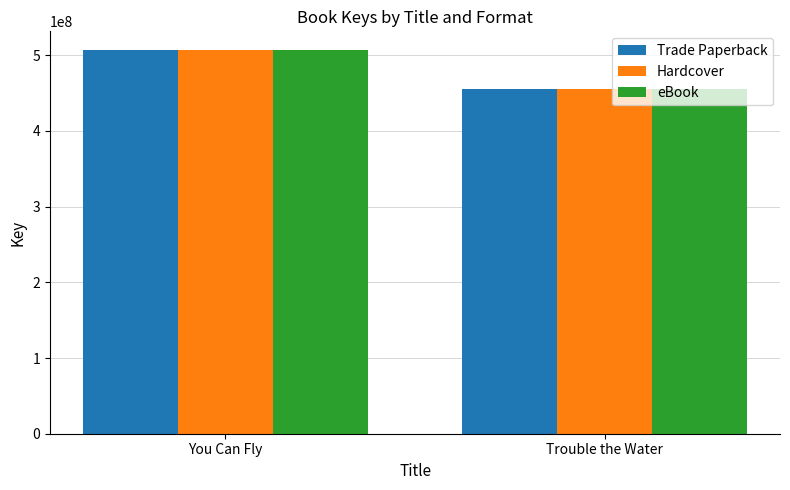

Does the chart contain stacked bars?

No